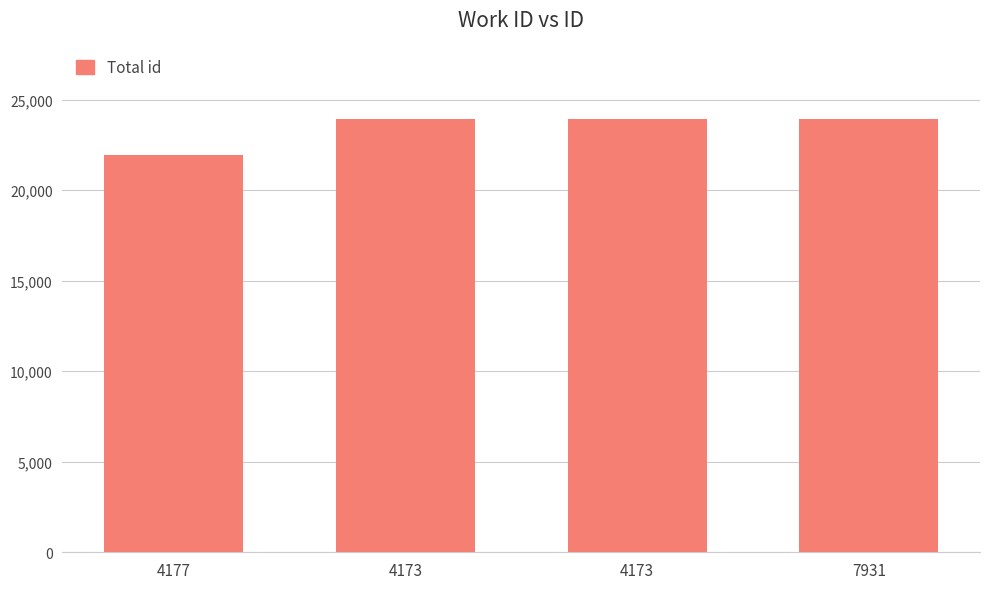

Reading left to right, extract all data points from this chart.

4177=21922	4173=23921	4173=23923	7931=23942